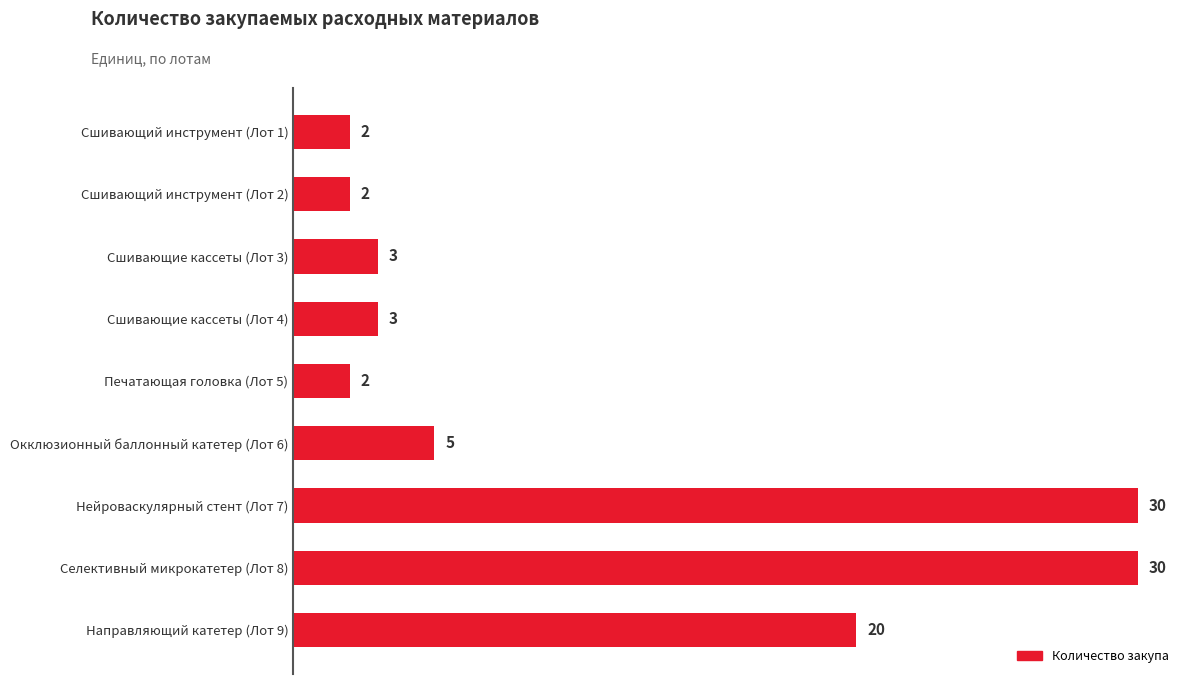

Does the chart contain any negative values?

No